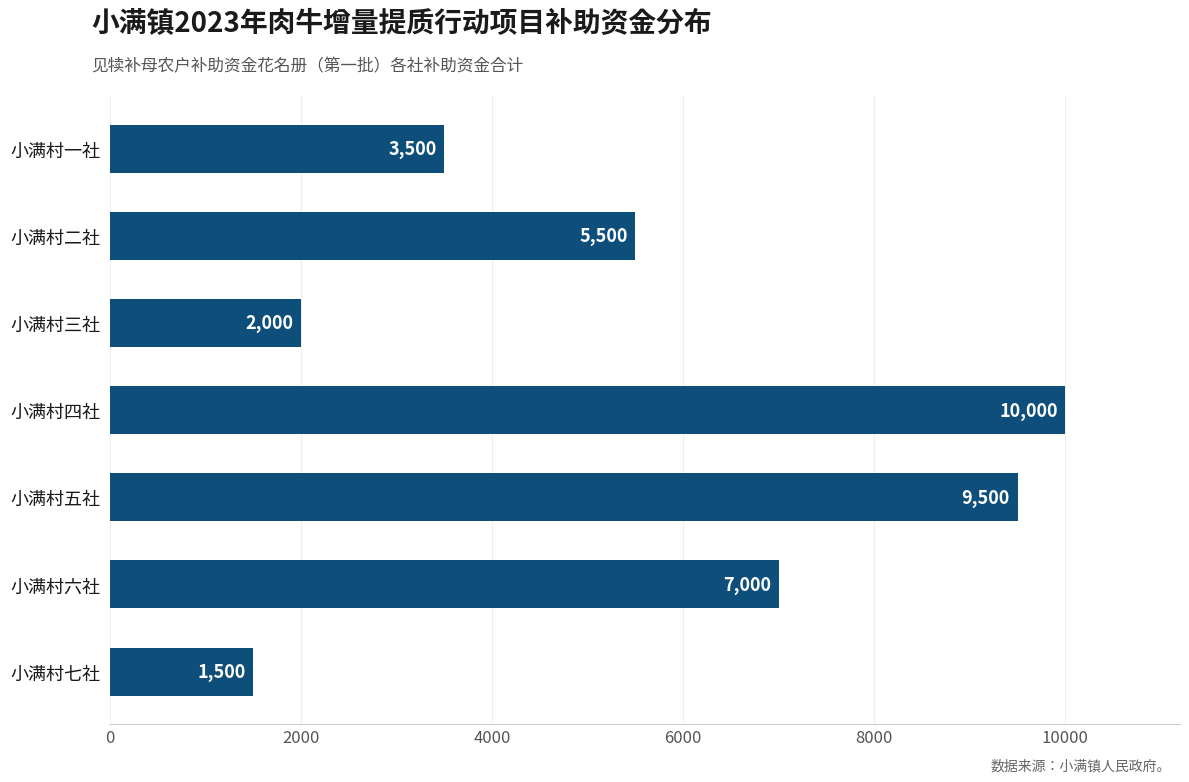

Which category has the highest value across all series?

小满村四社